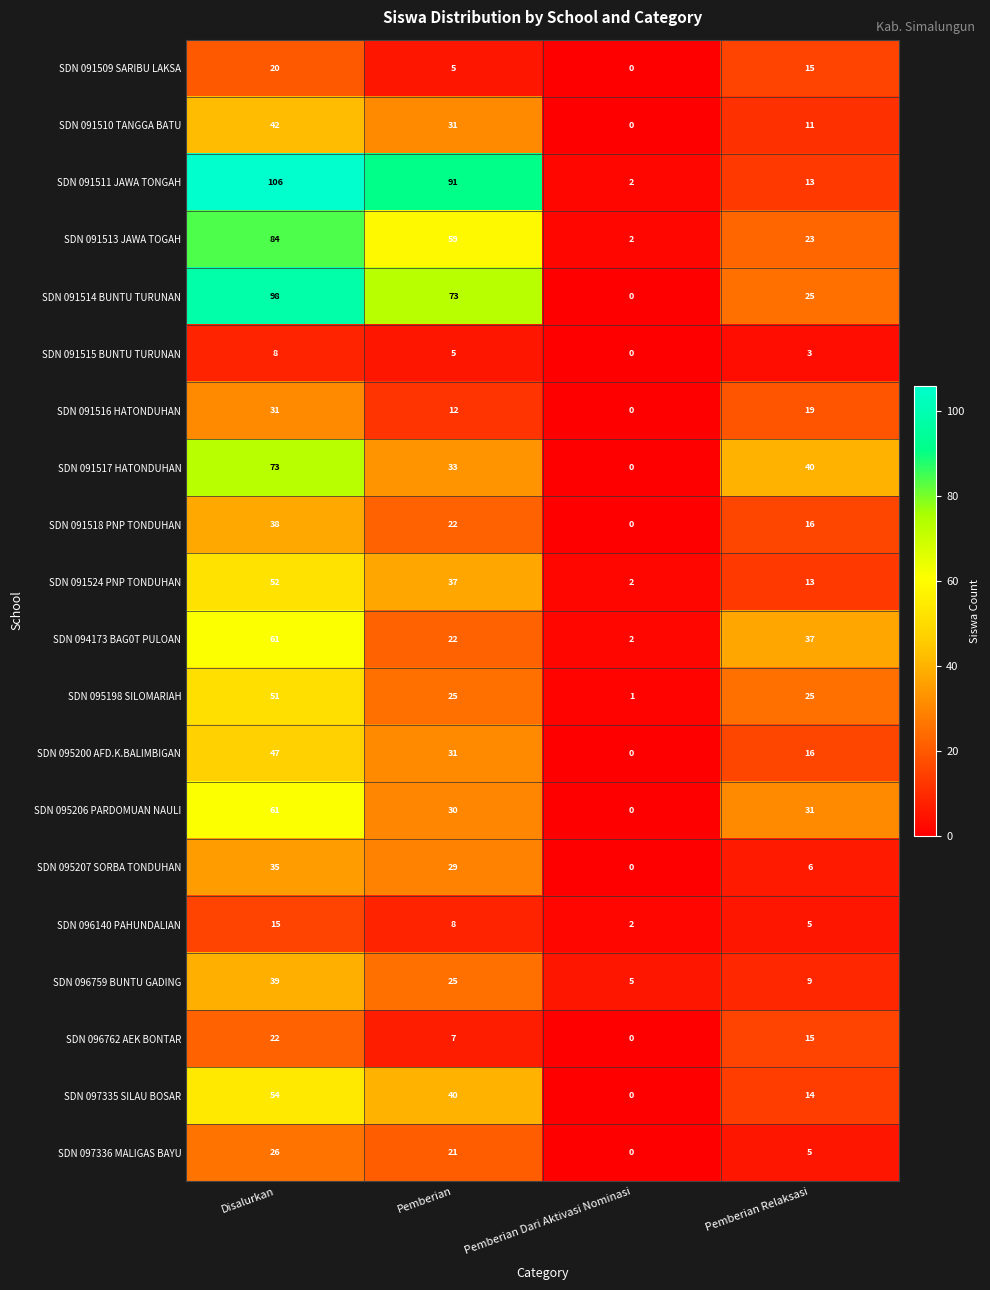

Which category has the highest value across all series?

Disalurkan